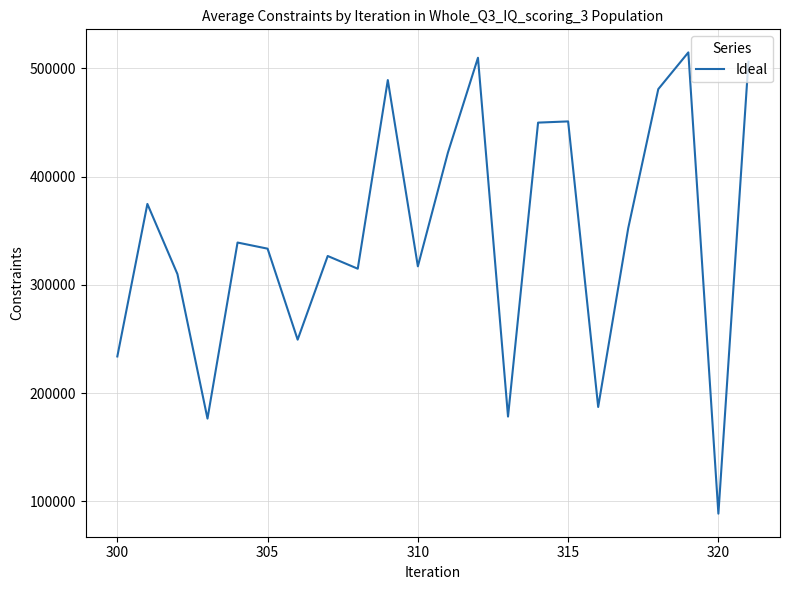

Does the chart display data point markers on the line(s)?

No